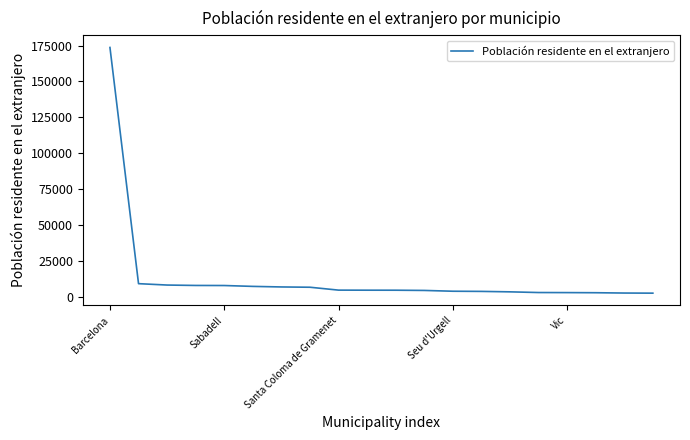

What is the greatest value displayed?

173686